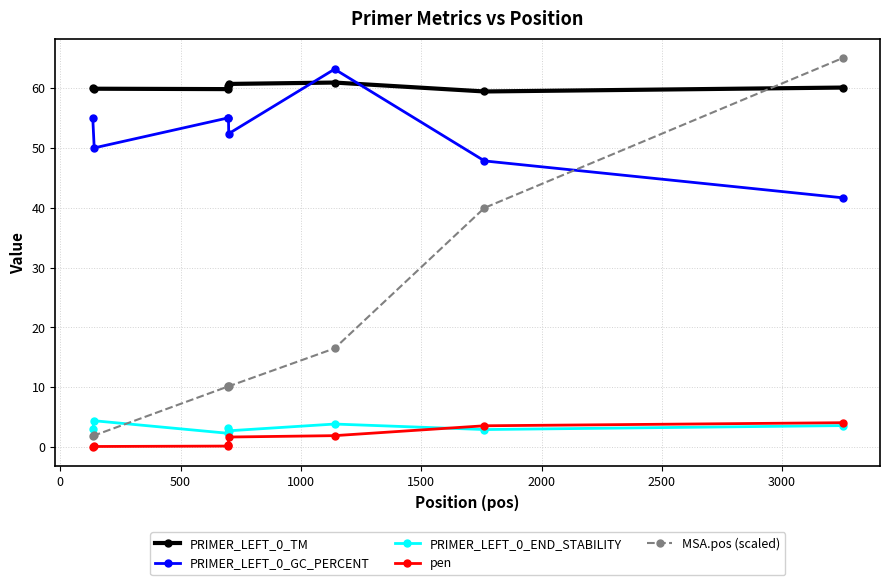

True or false: PRIMER_LEFT_0_END_STABILITY has more than 1 points higher than both neighbors.

True